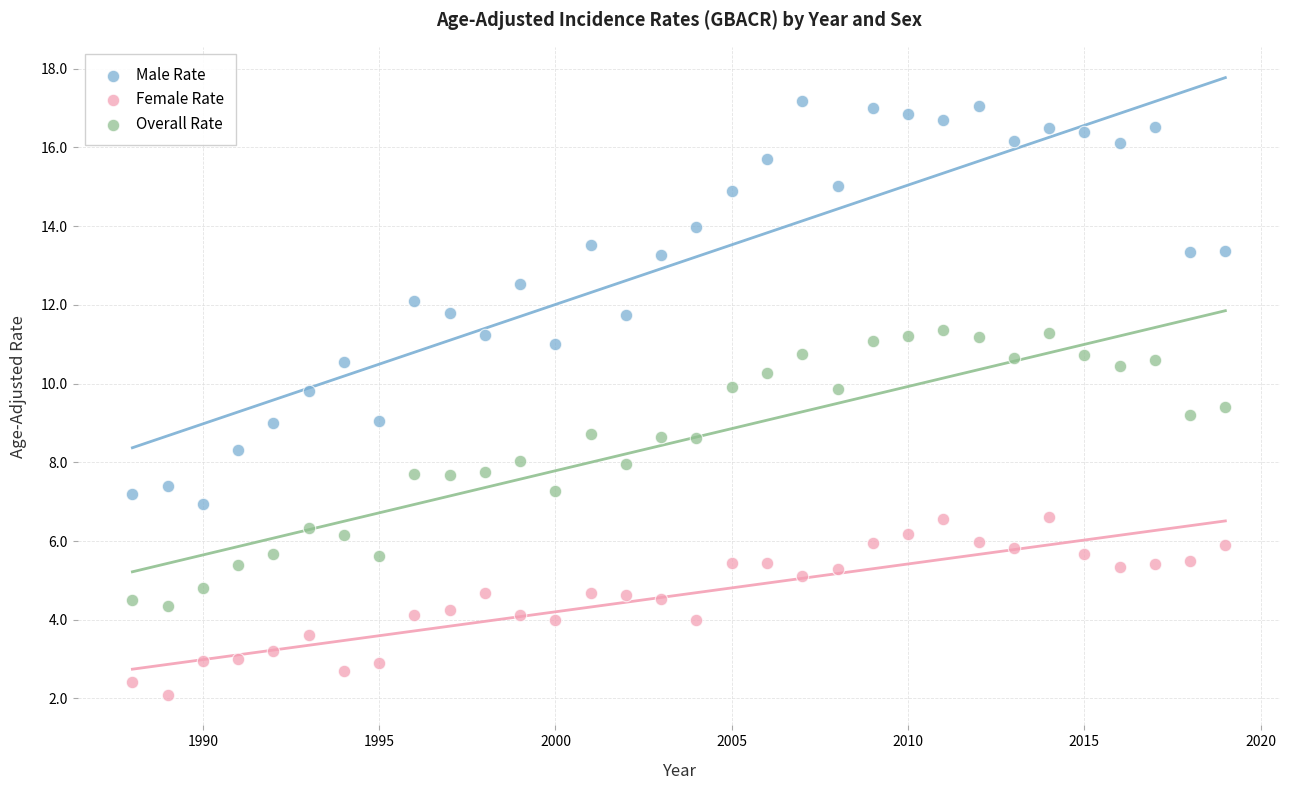

Which series reaches the maximum Y coordinate?

Male Rate